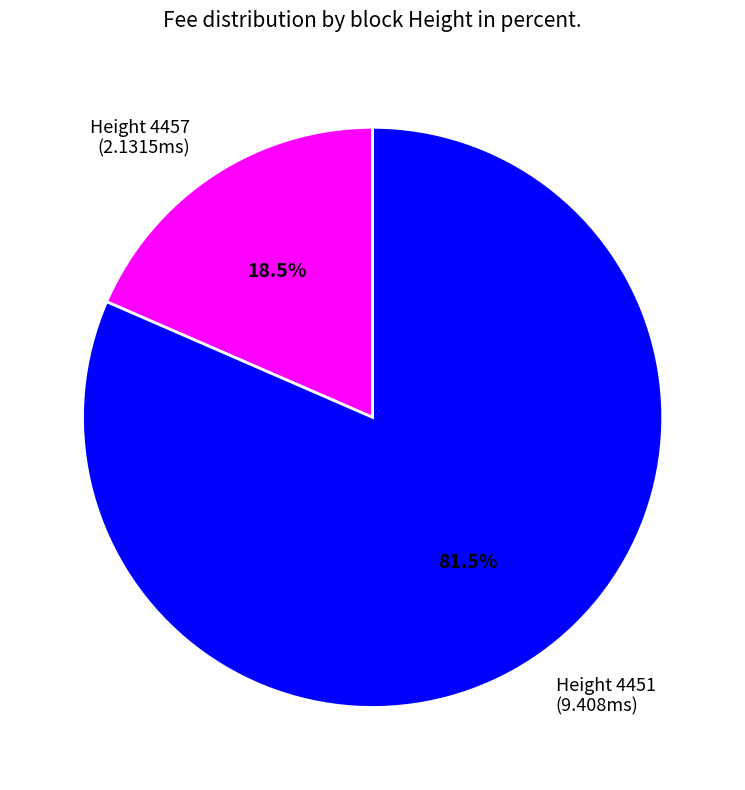

What portion of the pie excludes Height 4457 (2.1315ms)?

81.5%